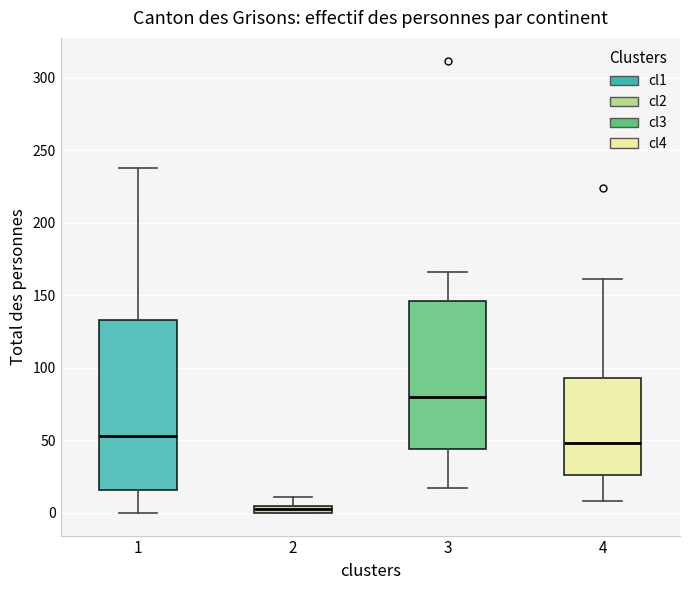

Where is the upper edge of the box at x = 1 on the y-axis? The values are not printed on the chart, so give them approximately, as read against the axis.

135